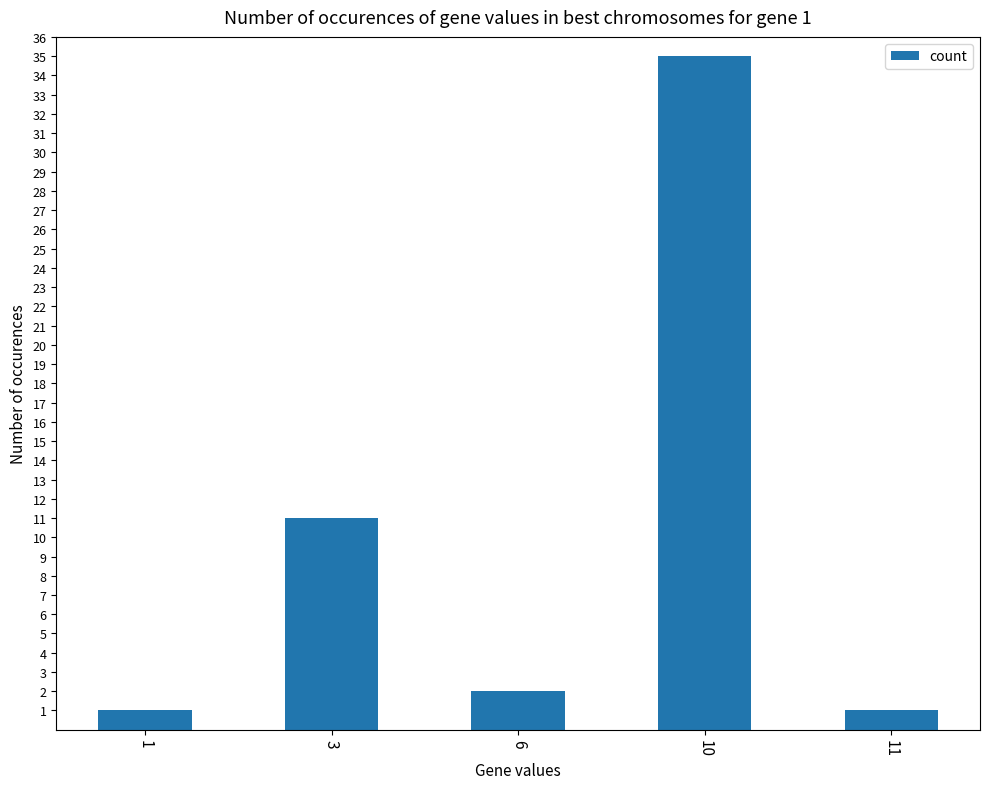

What is the difference between the values at 1 and 6?

1